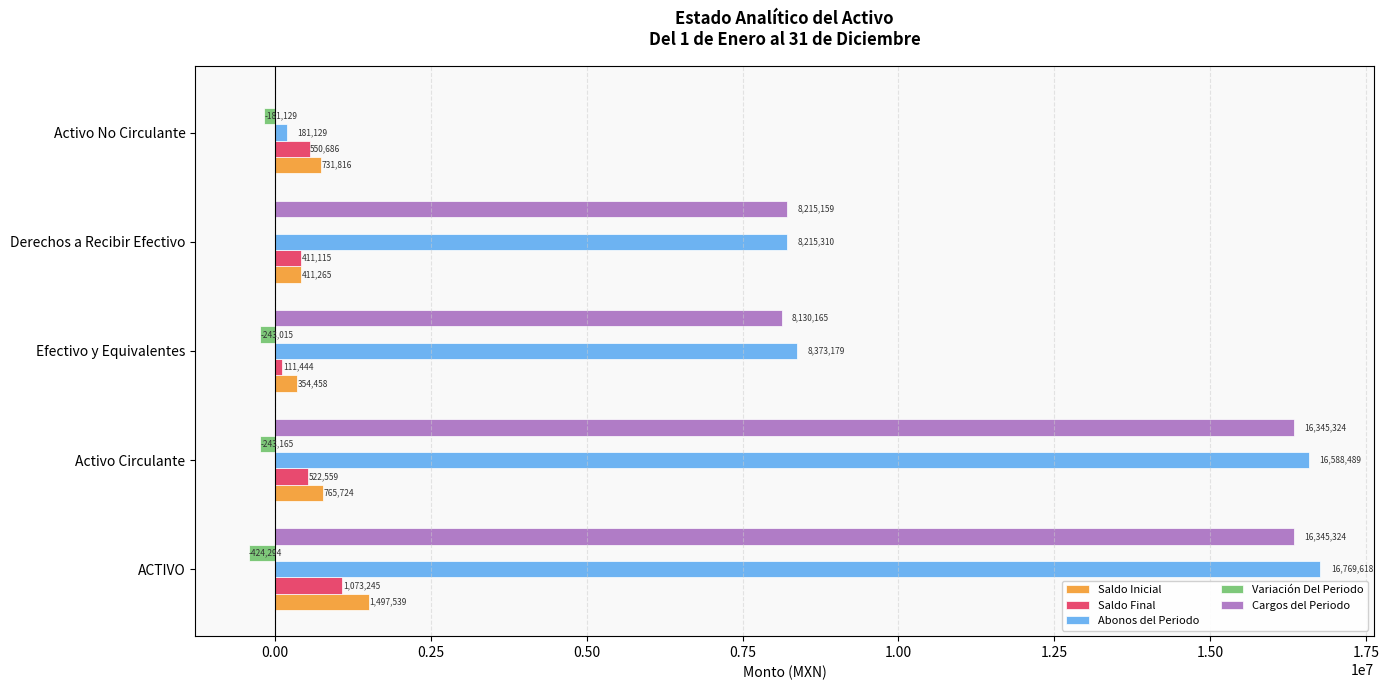

The Cargos del Periodo series shows 12319154.7 at Efectivo y Equivalentes. True or false?

False